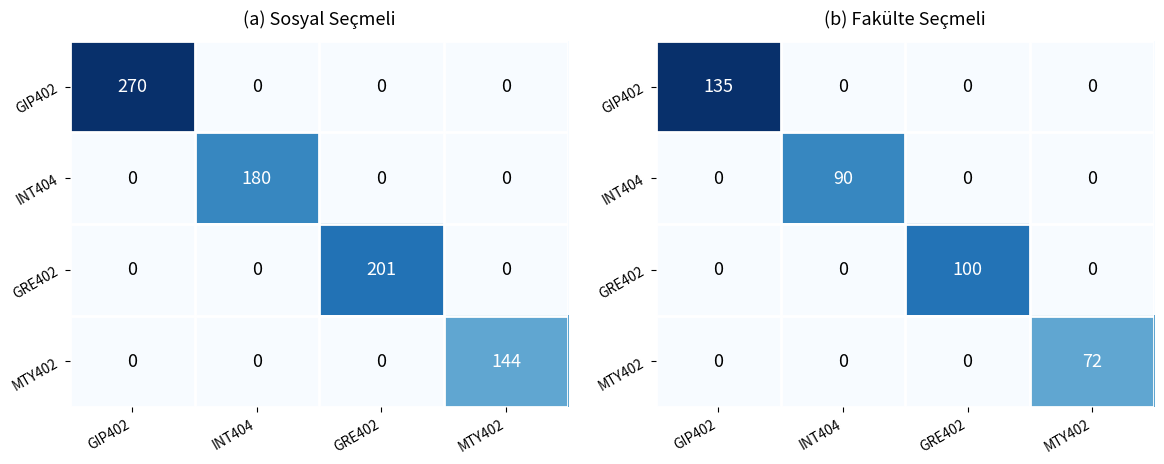

Rank the series by their average value, from lowest to highest.

MTY402, INT404, GRE402, GIP402